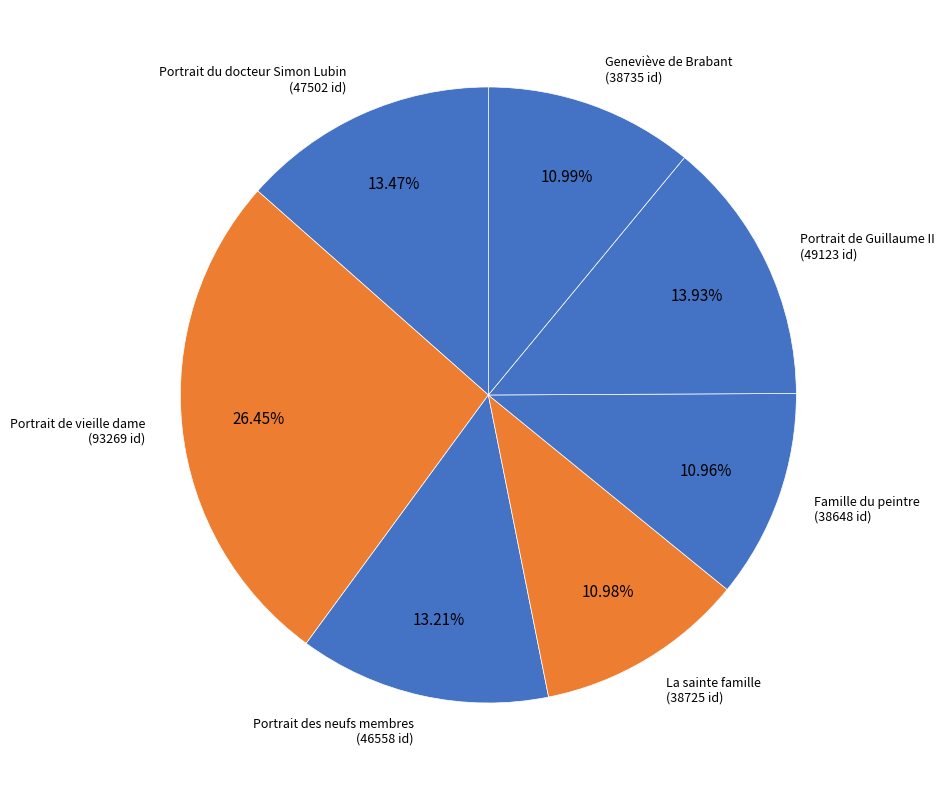

Do Portrait de Guillaume II (49123 id) and Geneviève de Brabant (38735 id) together represent more than half of the pie?

No